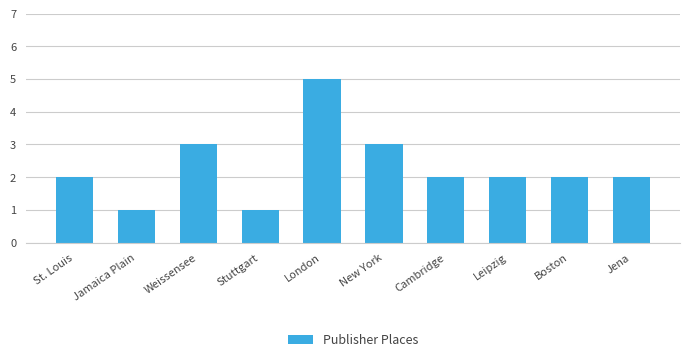

What is the approximate value at Cambridge?

2